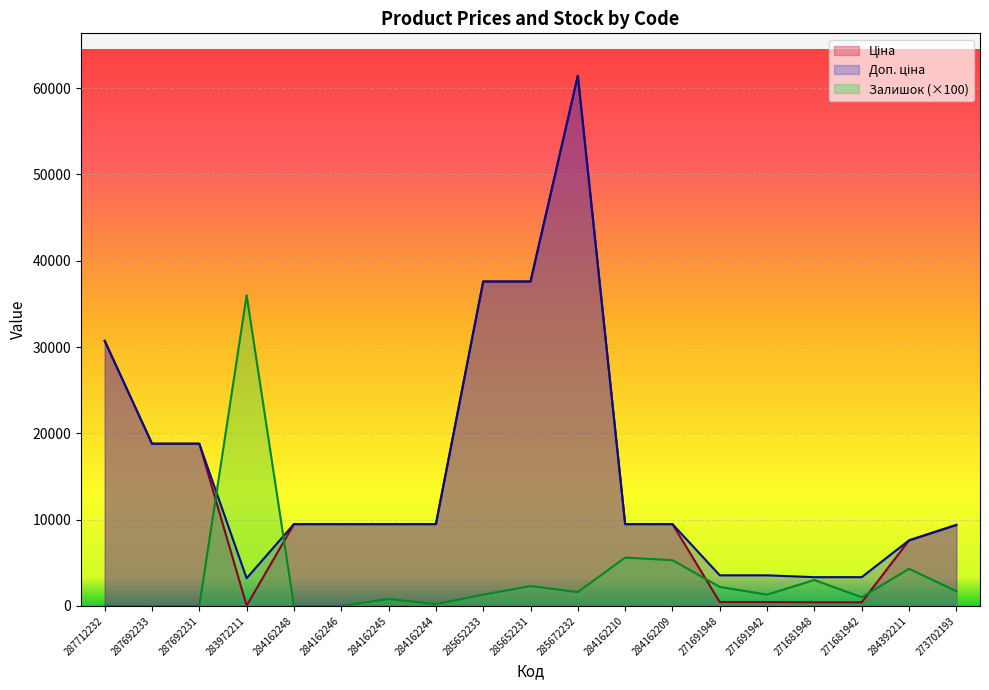

How many values in Залишок are above zero?

14